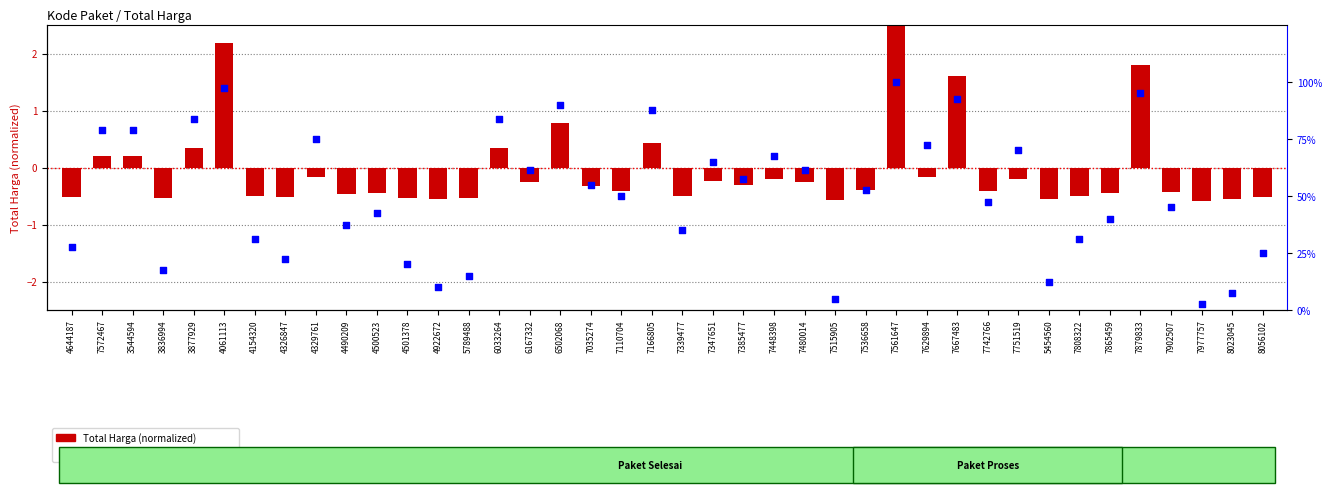

At which category is the sum across all series the highest?

7561647